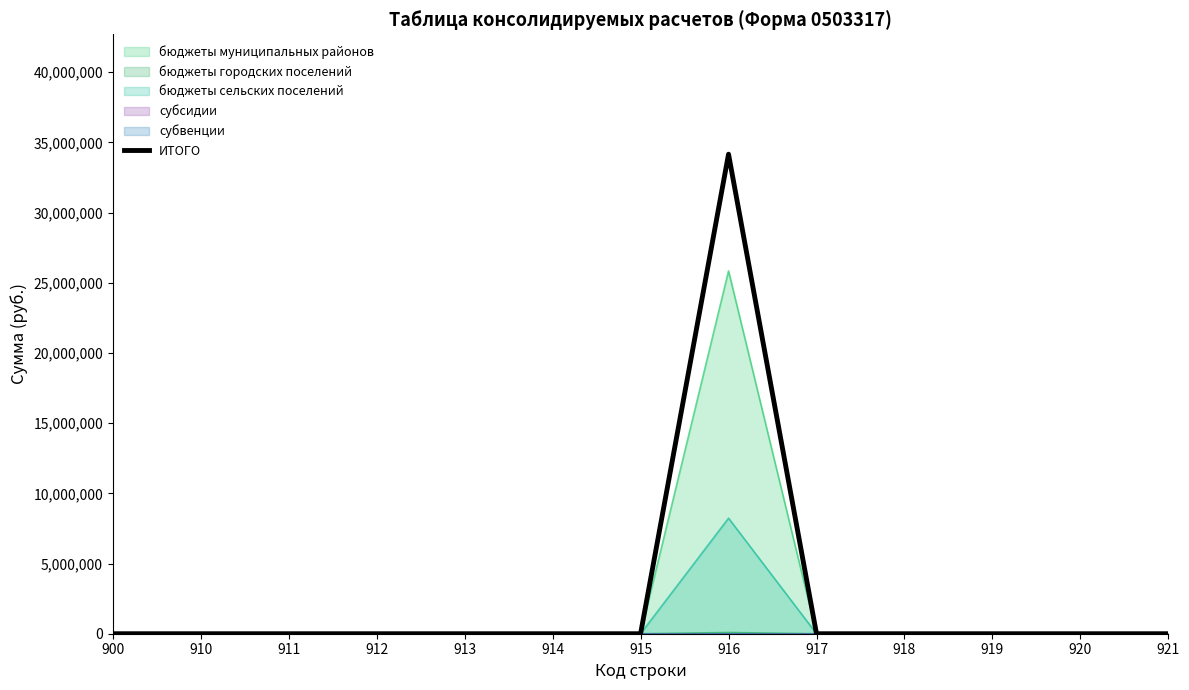

Rank the categories by value from highest to lowest.

916, 900, 910, 911, 912, 913, 914, 915, 917, 918, 919, 920, 921